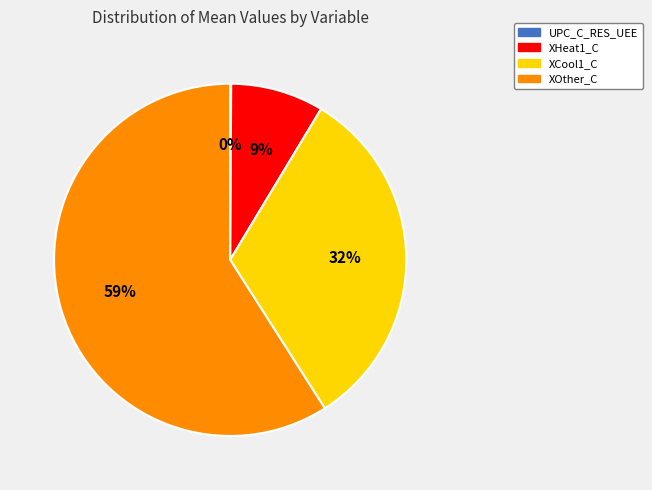

The XHeat1_C slice represents 2% of the pie. True or false?

False